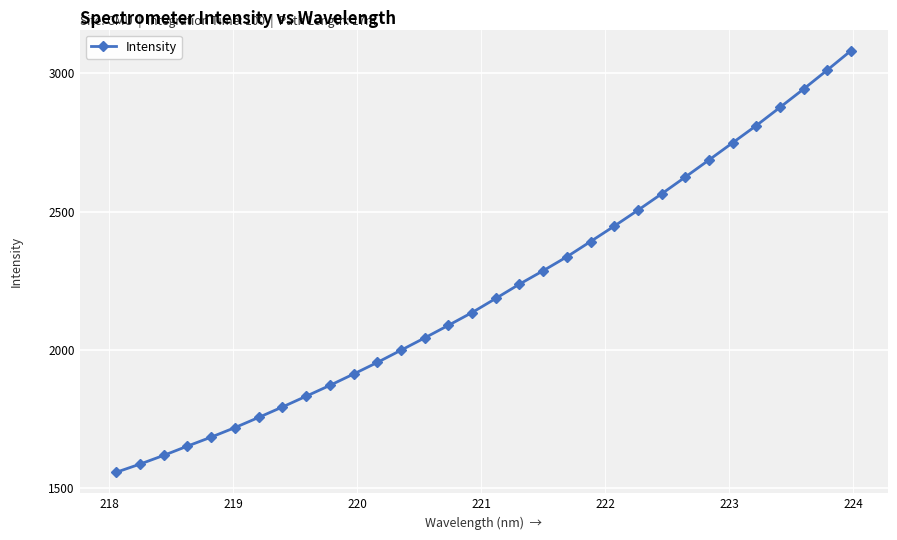

What is the smallest value displayed?

1558.1